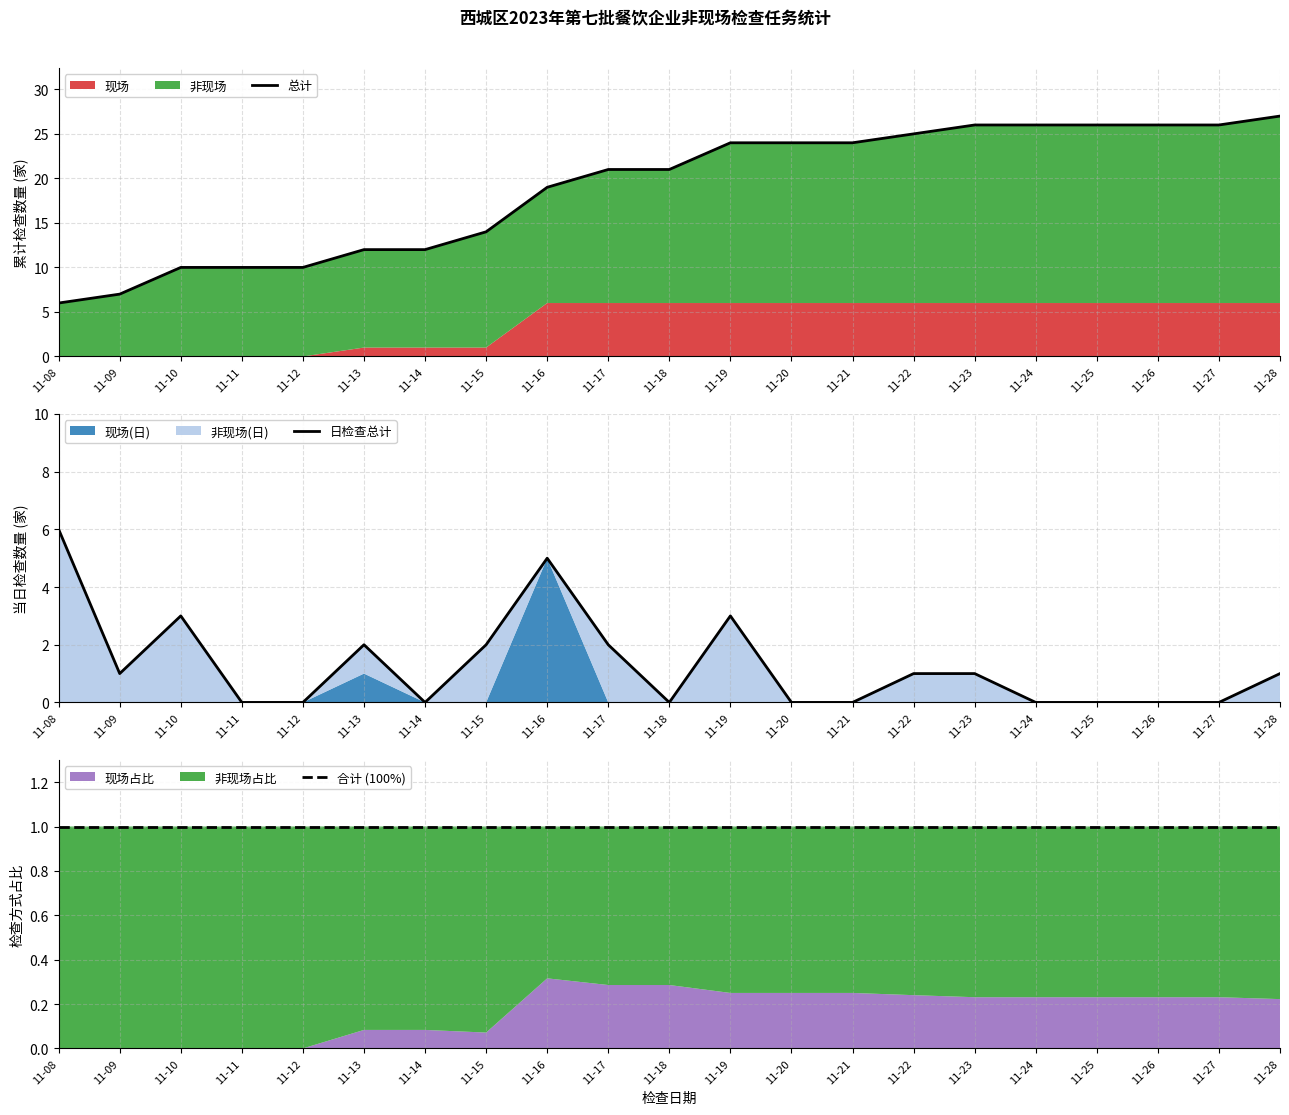

What is the difference between the second highest and minimum values in the 日检查总计 series?

5